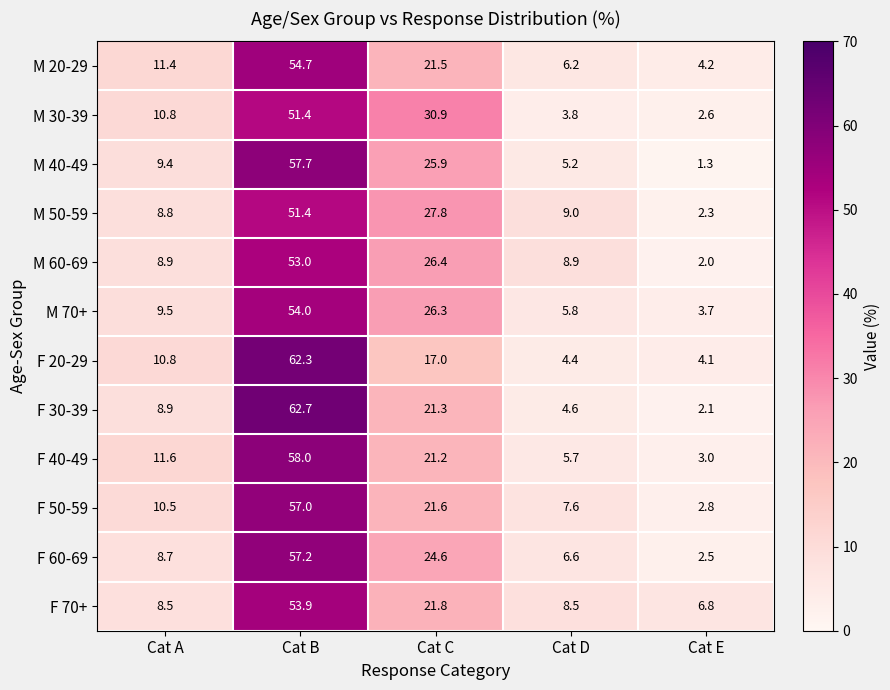

Which label corresponds to the smallest value in the chart?

Cat E